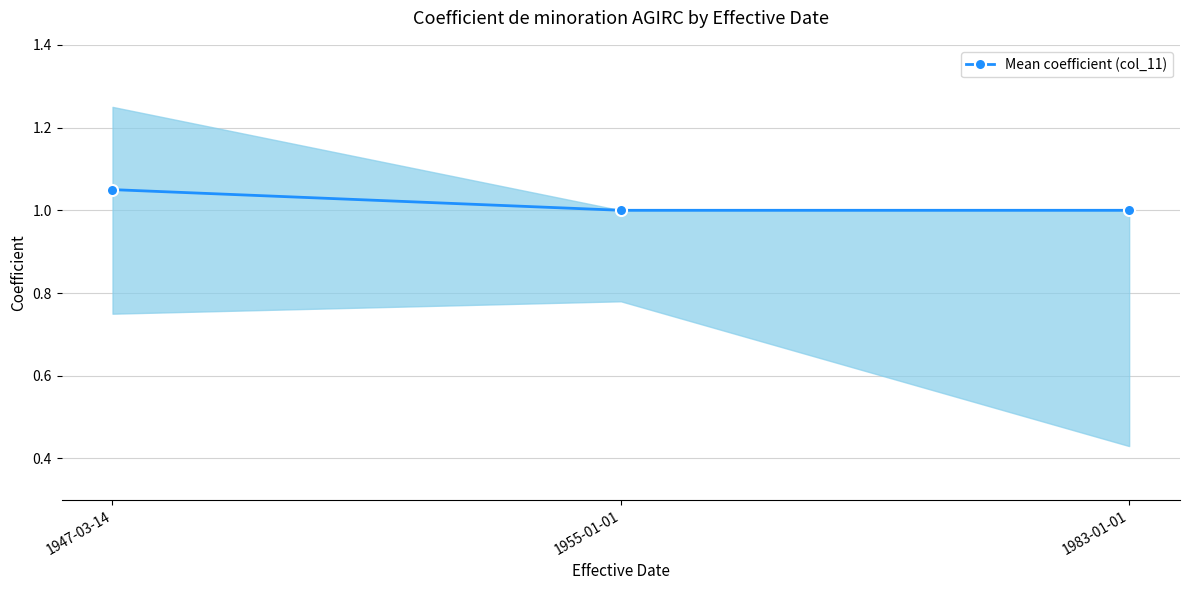

Rank the categories by value from lowest to highest.

1955-01-01, 1983-01-01, 1947-03-14